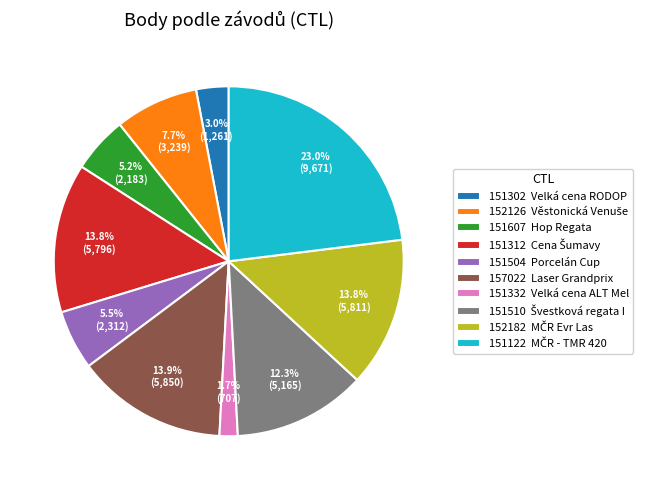

Is there a majority slice in this chart?

No